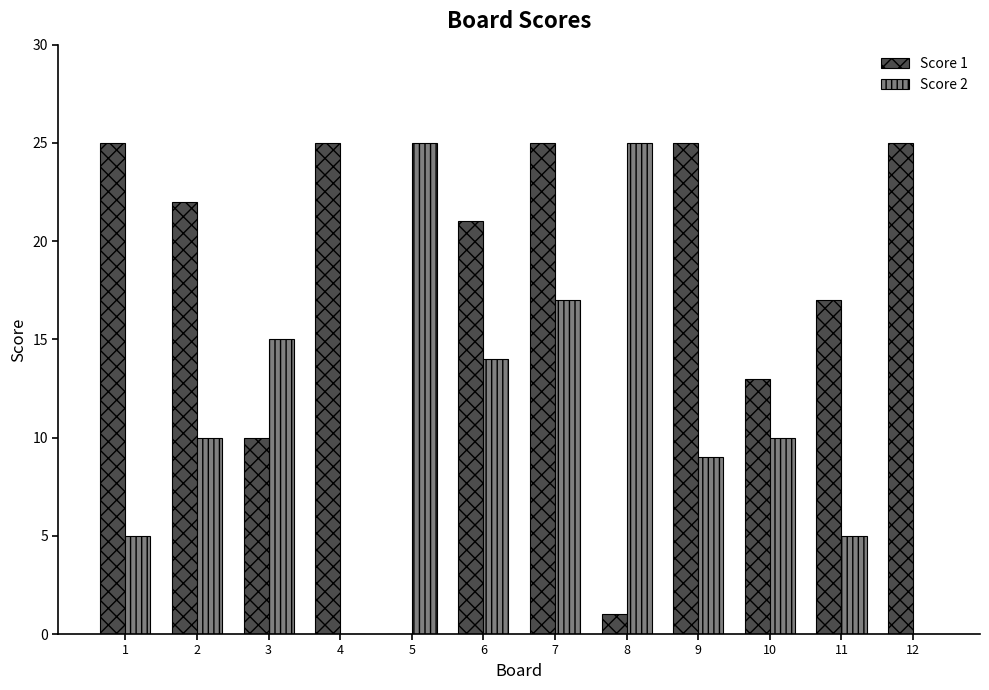

Between 6 and 11, which series saw the biggest shift?

Score 2